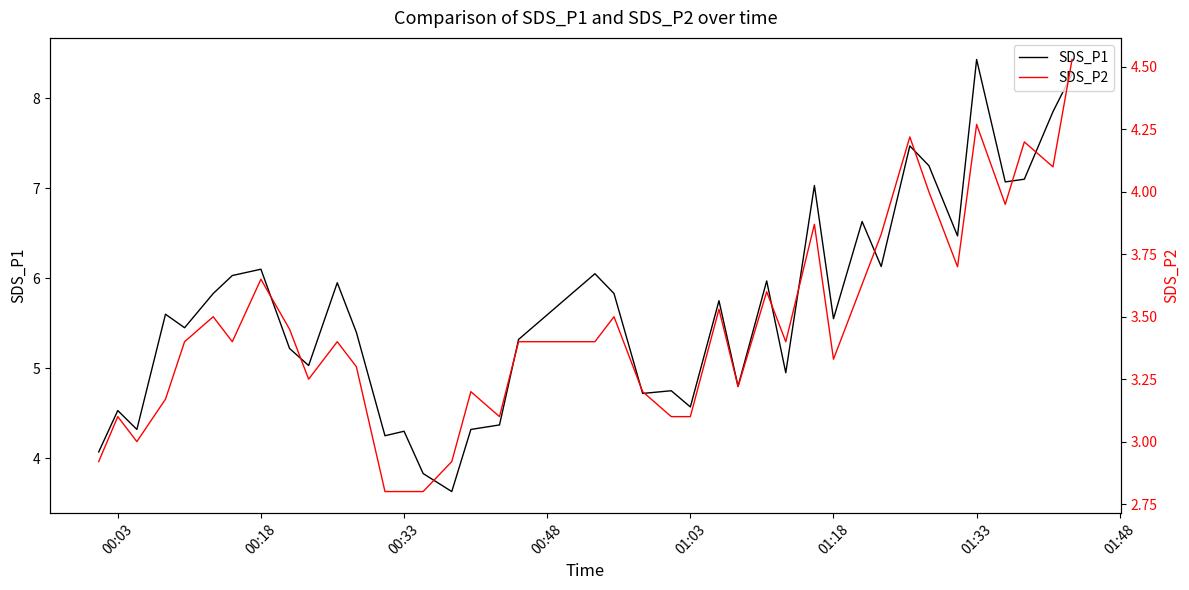

What is the lowest value of the SDS_P2 series?

2.8